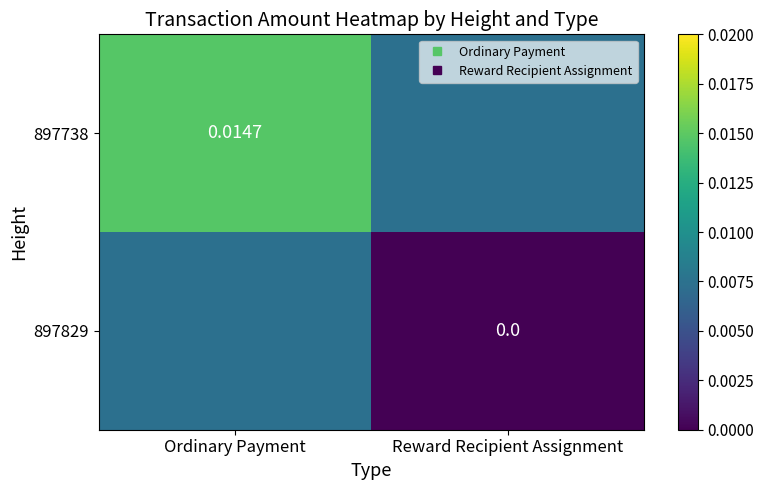

At which label does 897829 reach its peak?

Ordinary Payment